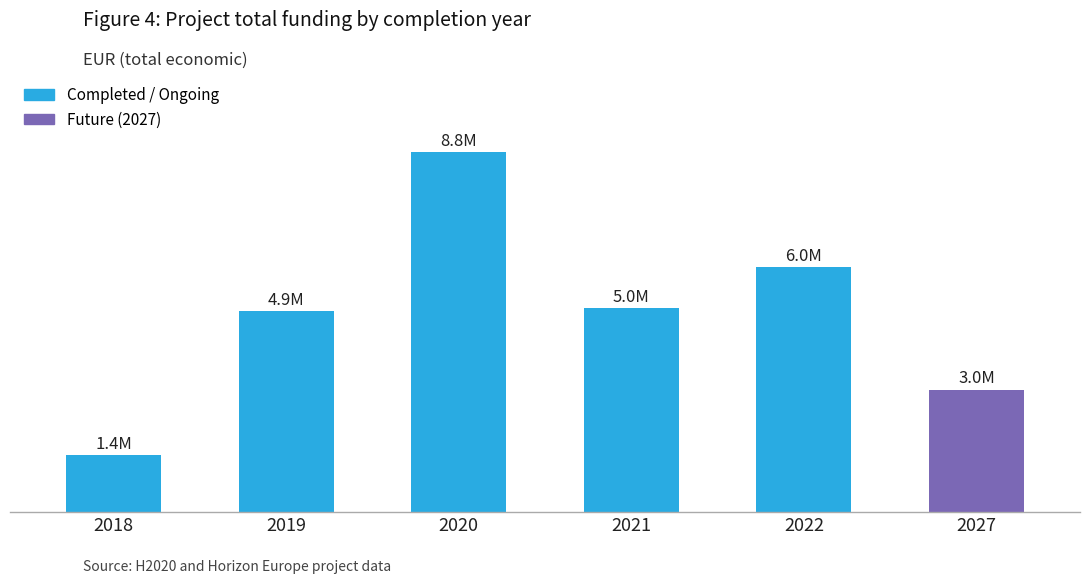

Reading left to right, list all the values displayed in this chart.

1389196	4924771	8818556	4999363	6000000	2999195